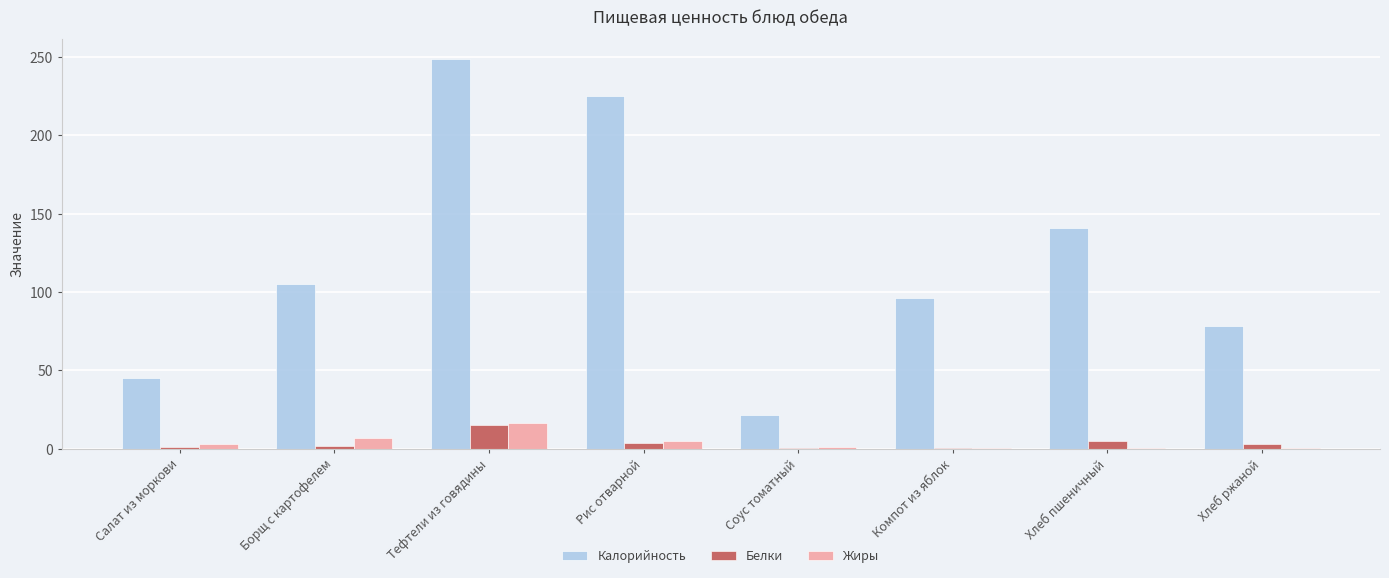

What are all the series names shown in the legend?

Калорийность, Белки, Жиры